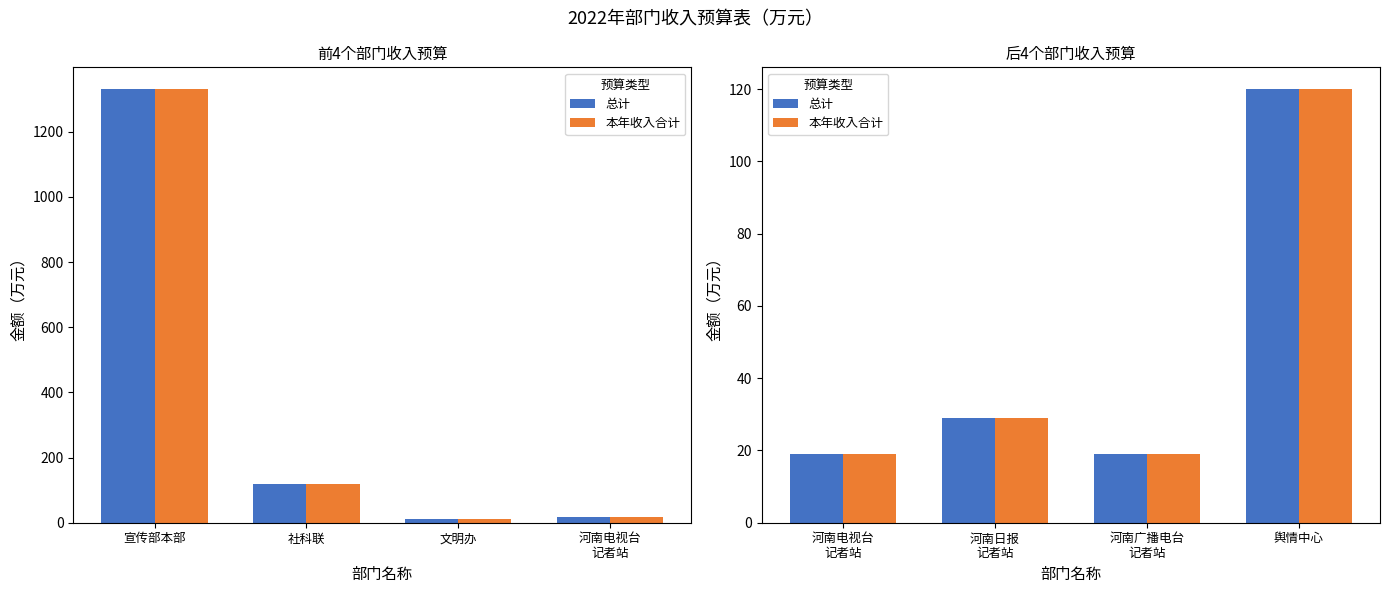

Between 河南日报 记者站 and 河南广播电台 记者站, which is larger?

河南日报 记者站